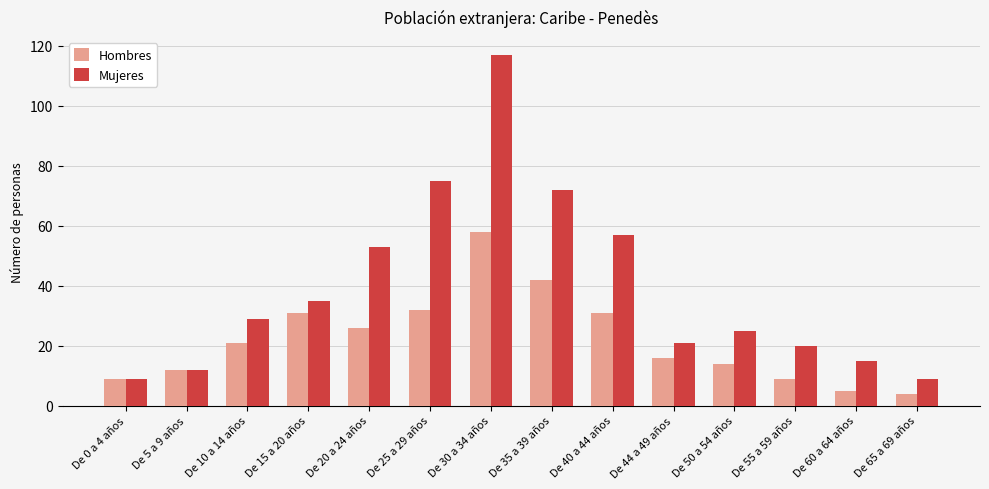

At how many categories does at least one series exceed 19?

10